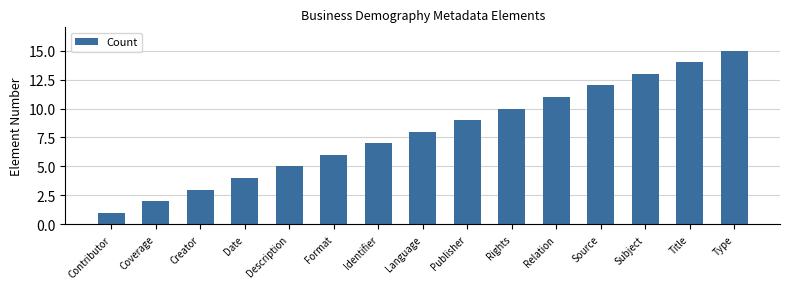

List the labels in order of value, smallest first.

Contributor, Coverage, Creator, Date, Description, Format, Identifier, Language, Publisher, Rights, Relation, Source, Subject, Title, Type